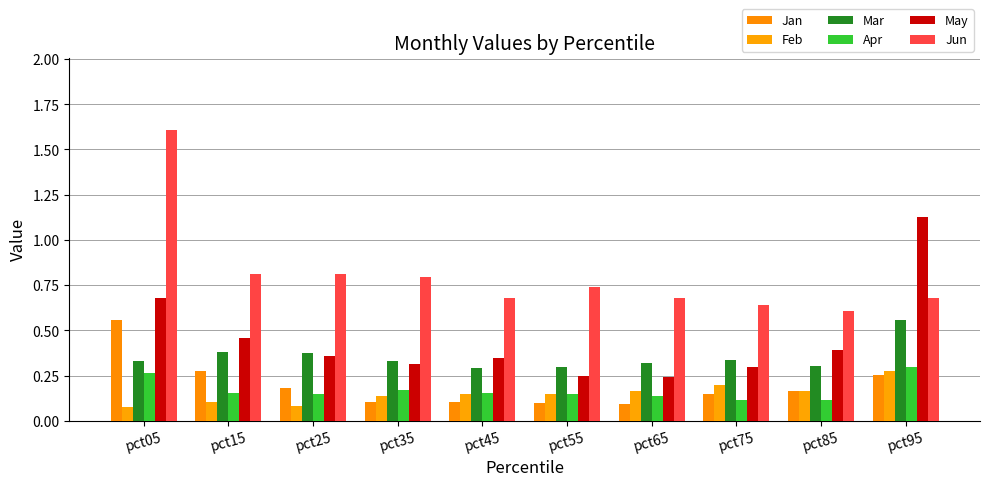

How many series are shown in this chart?

6